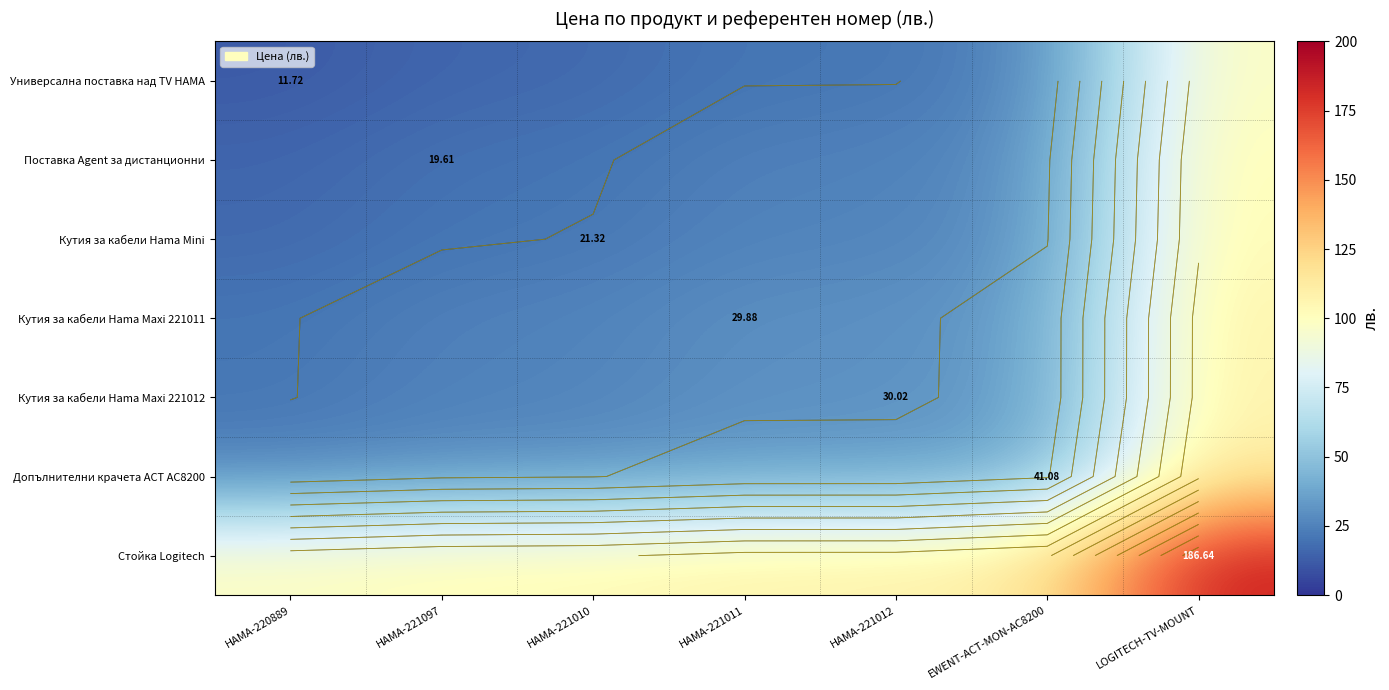

At how many categories does at least one series exceed 163?

1